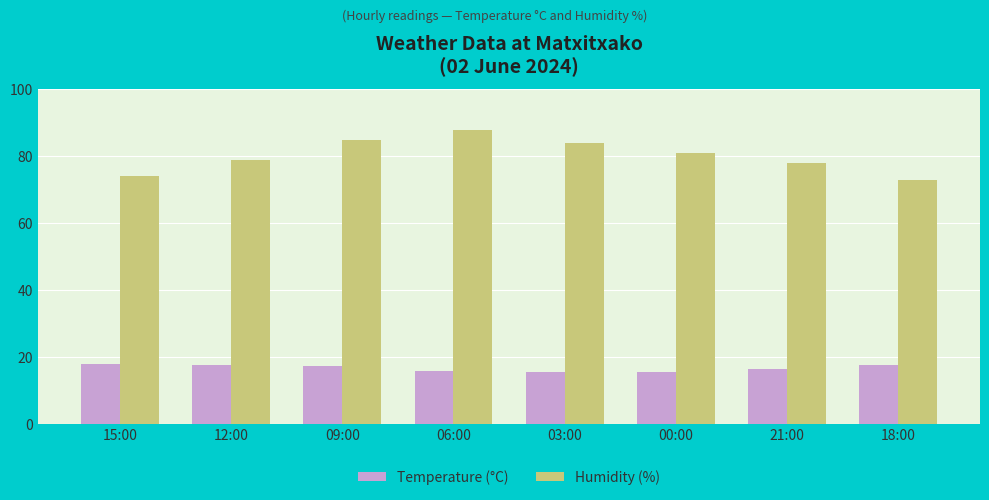

Rank the series by their maximum value, from highest to lowest.

Humidity (%), Temperature (°C)